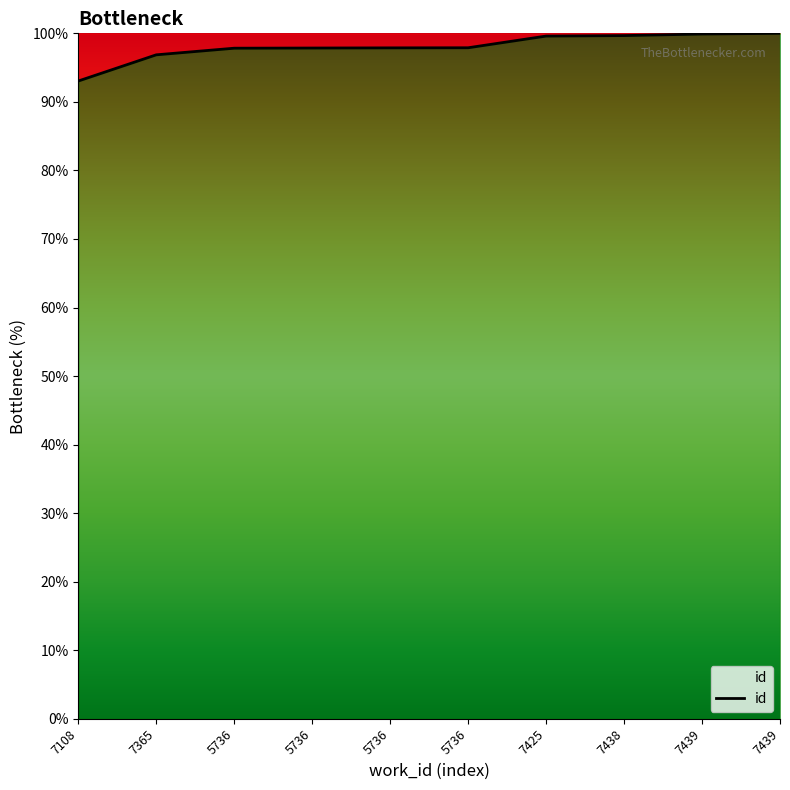

What is the smallest value displayed?

93.0